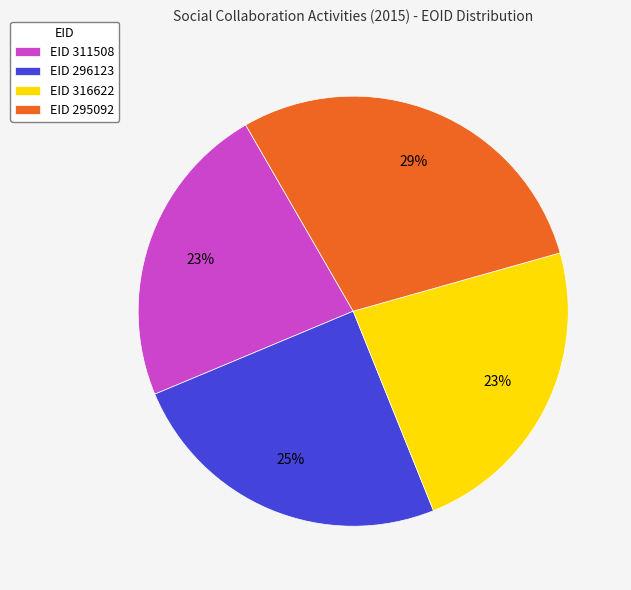

Is there any slice that represents more than half of the pie?

No